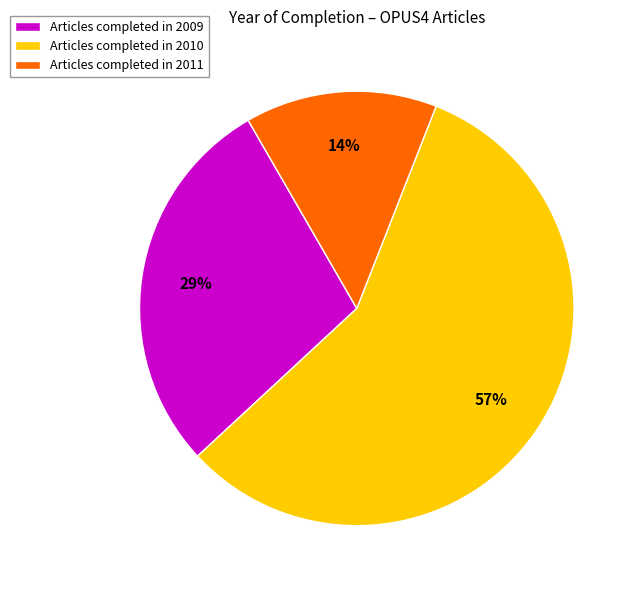

Is there any slice that represents more than half of the pie?

Yes